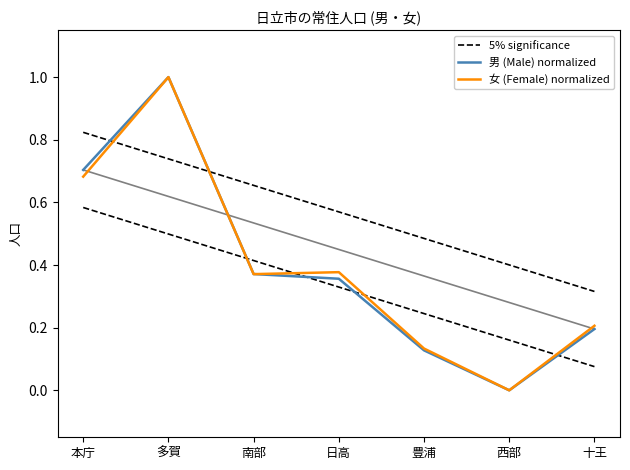

What is the difference between the highest and lowest values at 十王?

0.1